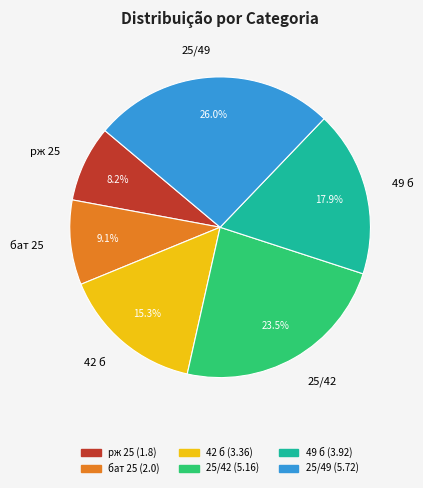

Is the sum of 25/42 and 49 б greater than half?

No